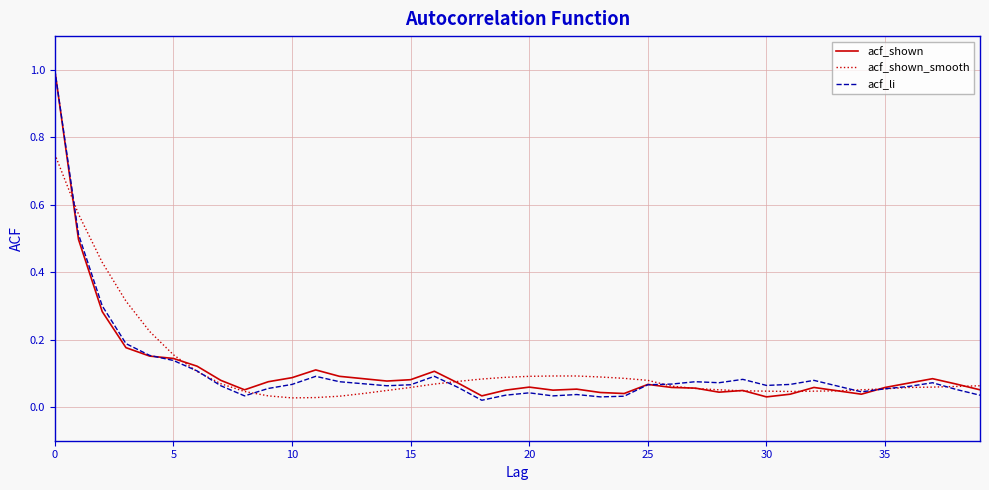

What is the greatest value displayed?

1.0